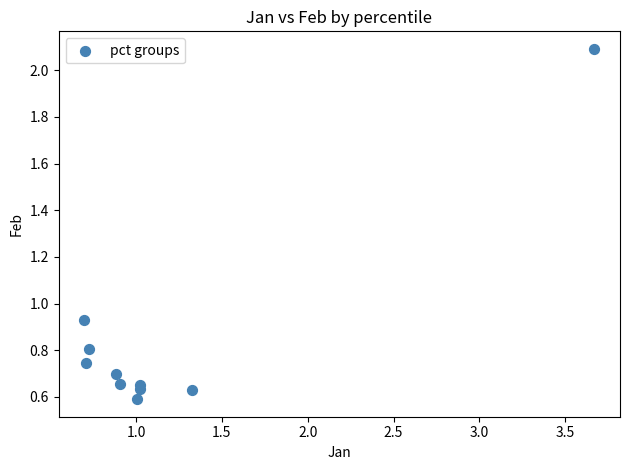

What is the average X value?

1.2